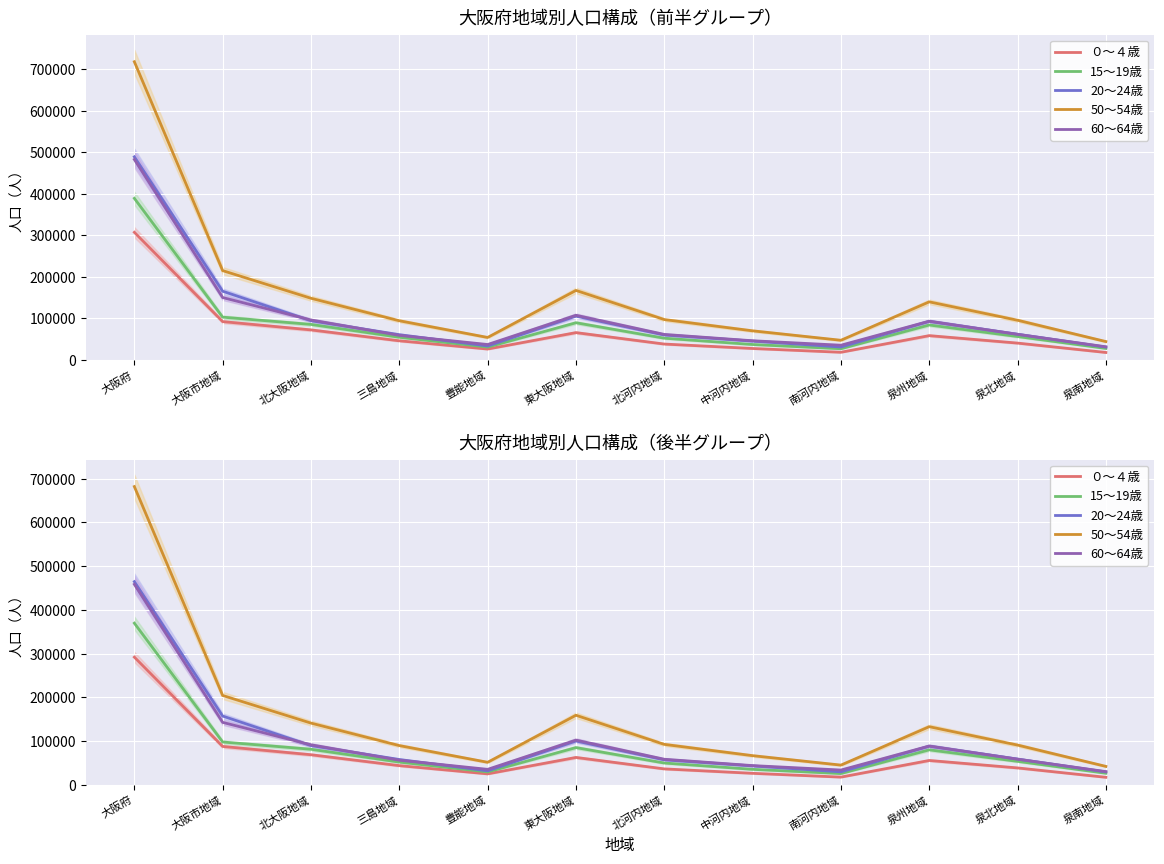

How many data points in 60～64歳 are above 58495?

6